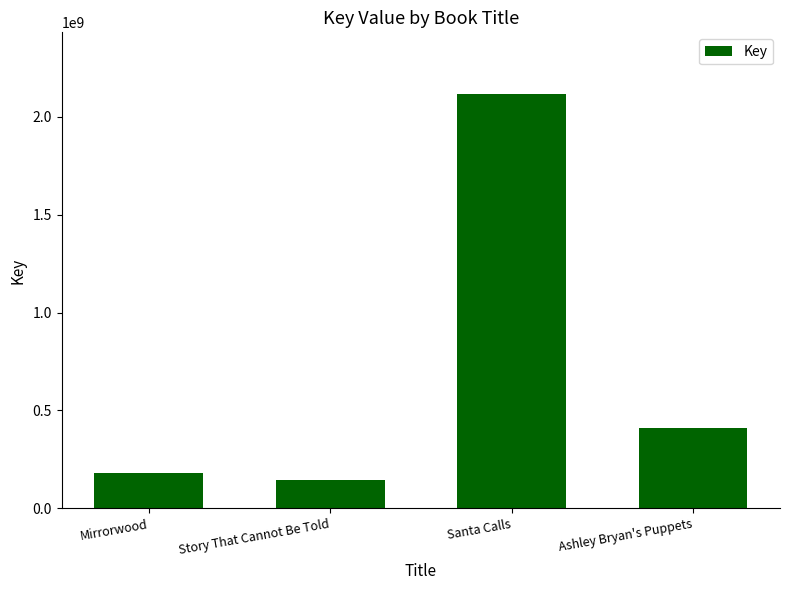

What is the sum of all values?

2846535879